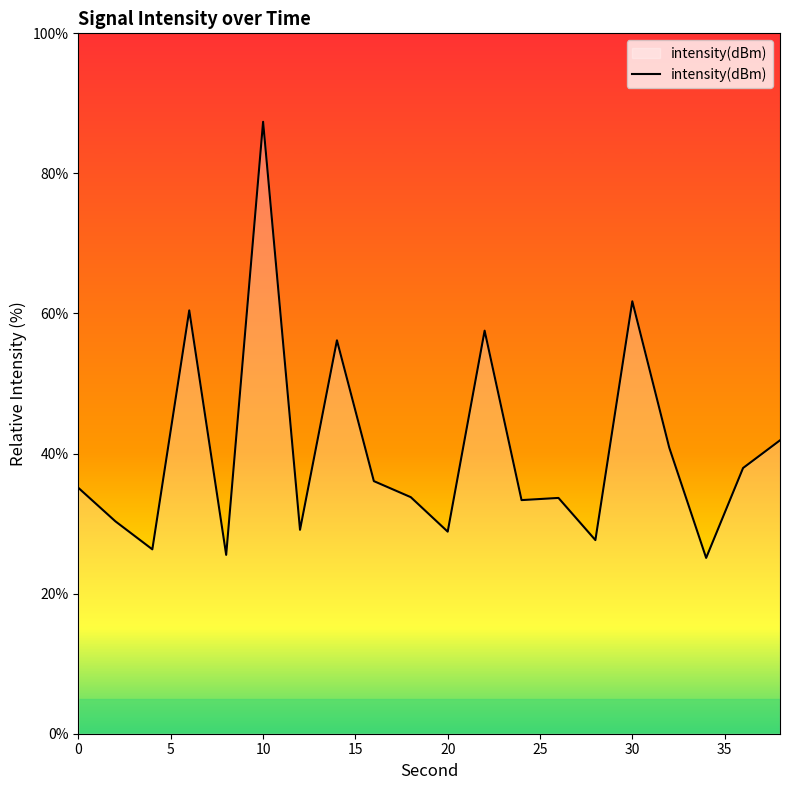

What is the maximum value shown in the chart?

87.4